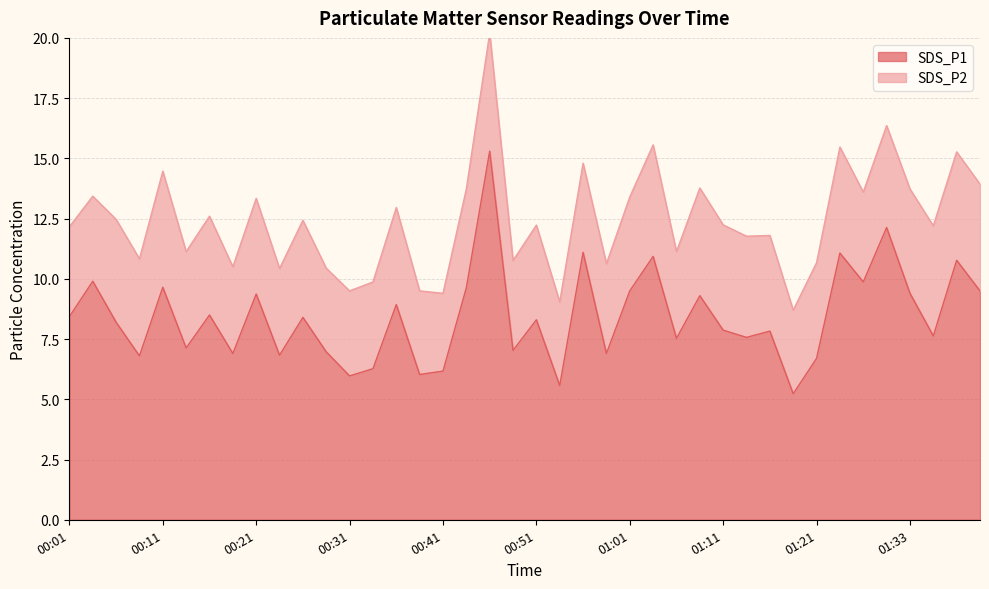

What is the difference between the maximum and minimum values?

10.1